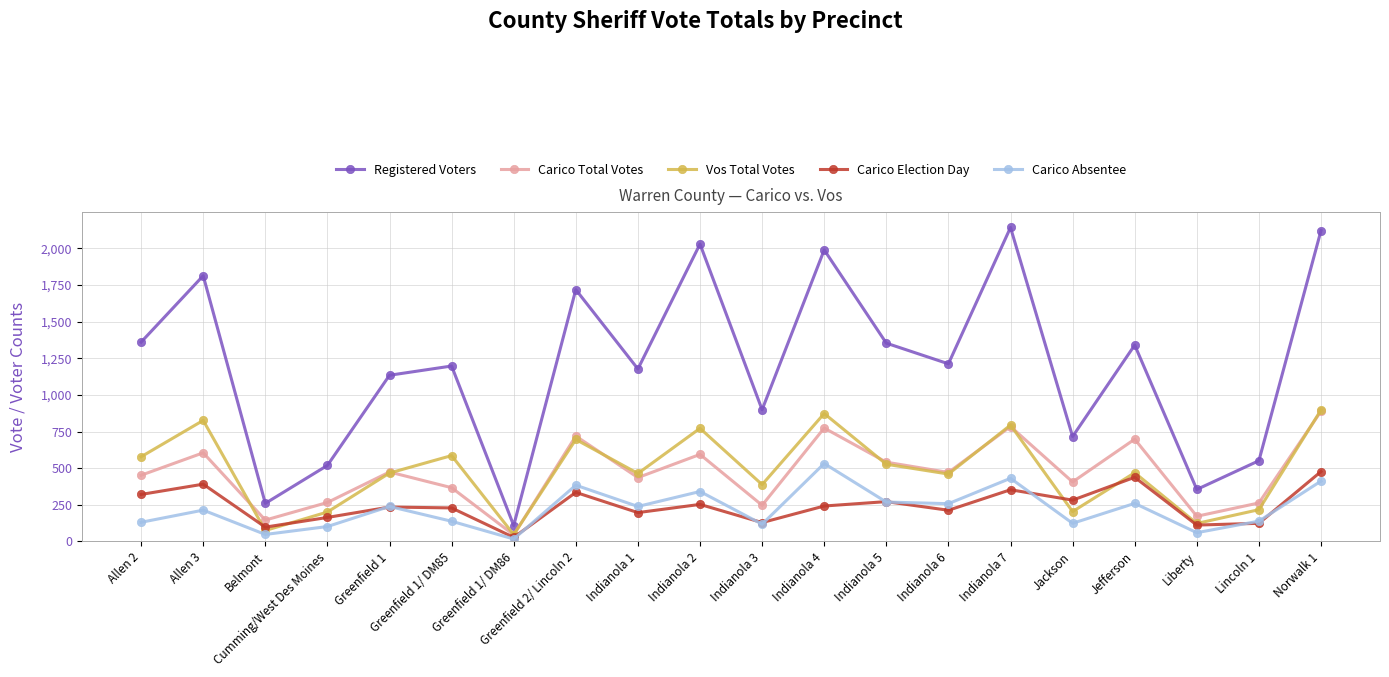

True or false: Registered Voters has more than 0 points higher than both neighbors.

True